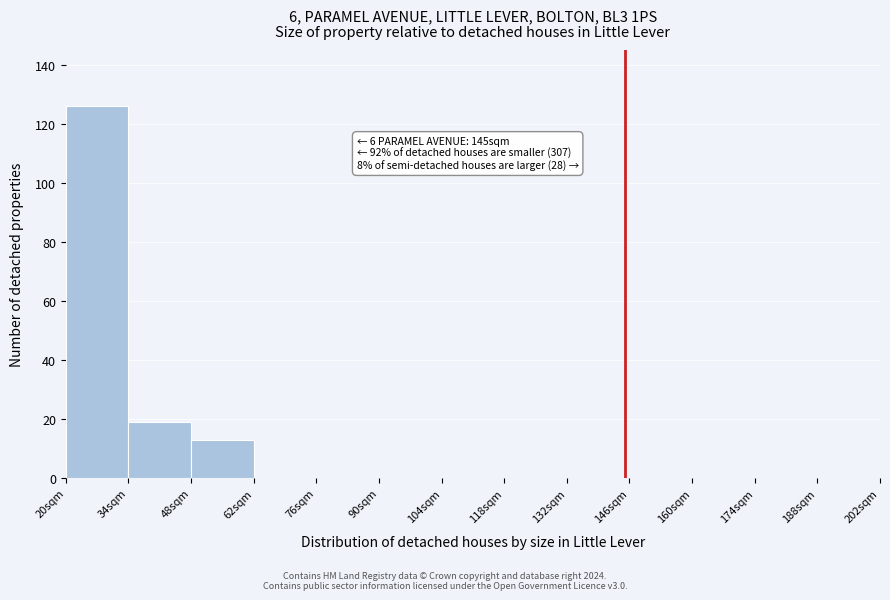

Which range on the x-axis has the tallest bar?

20 to 34